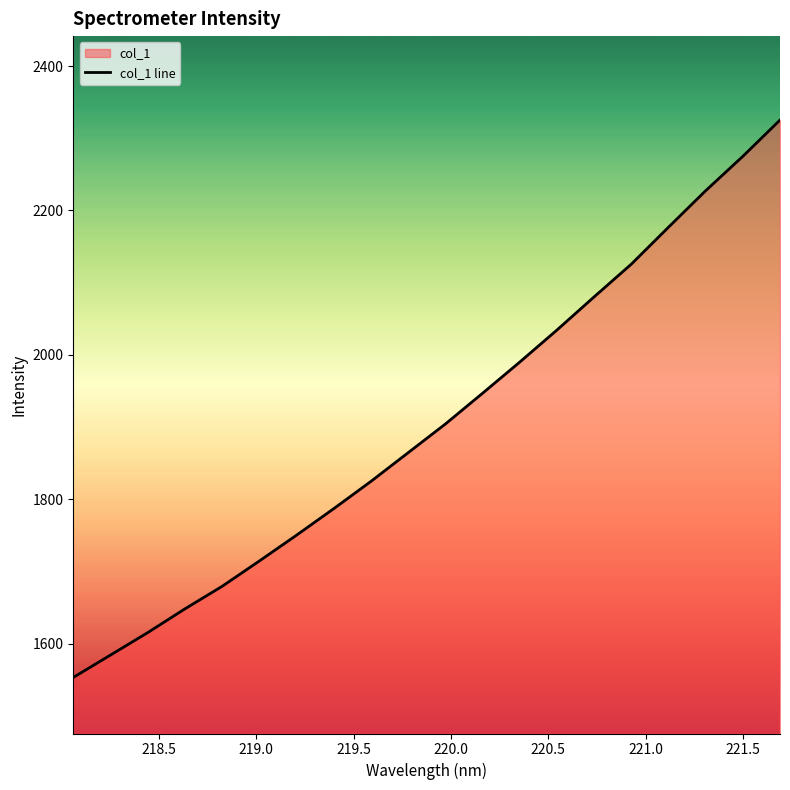

What is the greatest value displayed?

2325.3